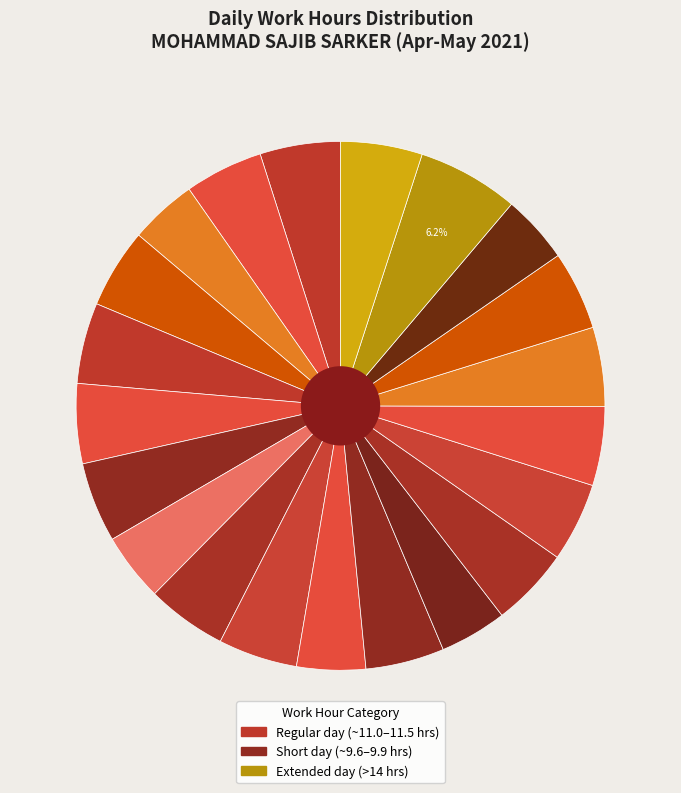

Which slice is the largest?

24-Mon